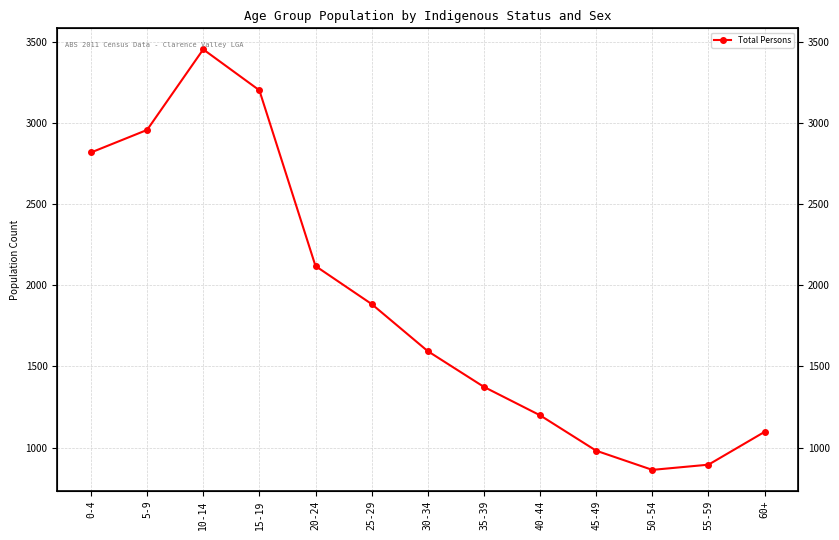

The value at 15-19 is 3200. True or false?

True